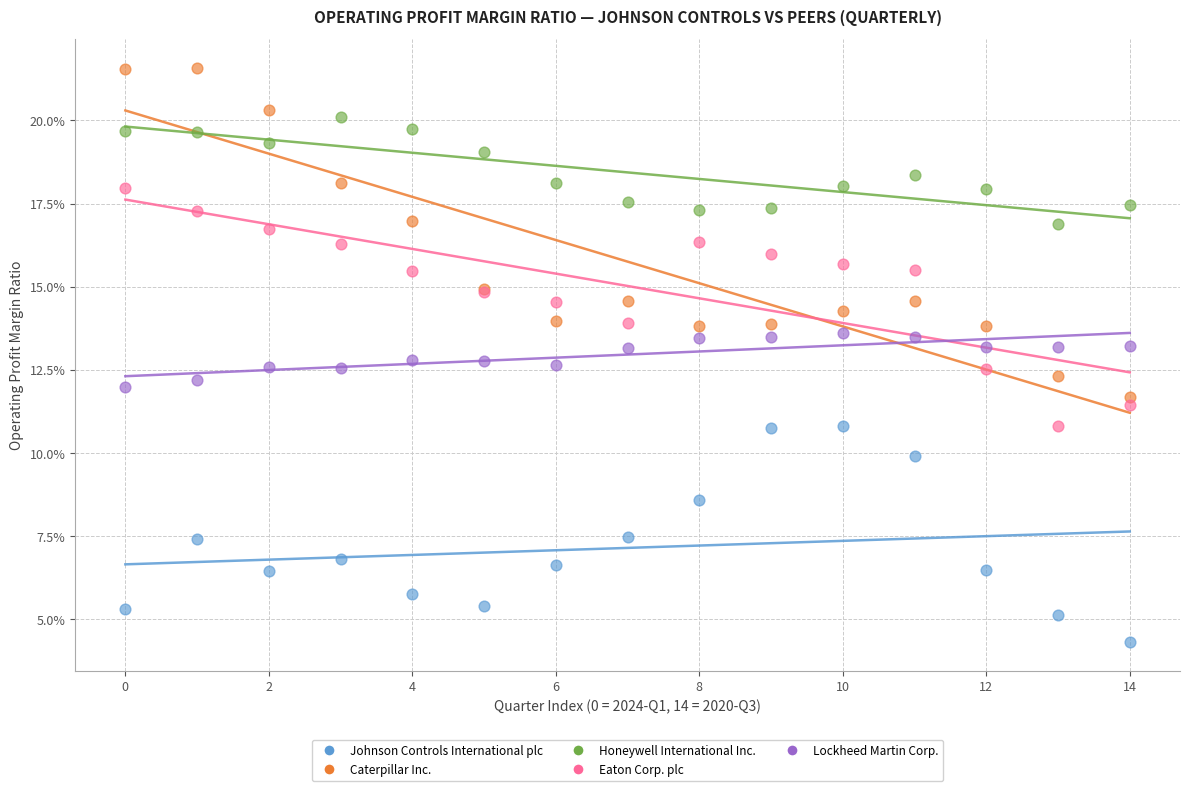

What are all the series names shown in the legend?

Johnson Controls International plc, Caterpillar Inc., Honeywell International Inc., Eaton Corp. plc, Lockheed Martin Corp.